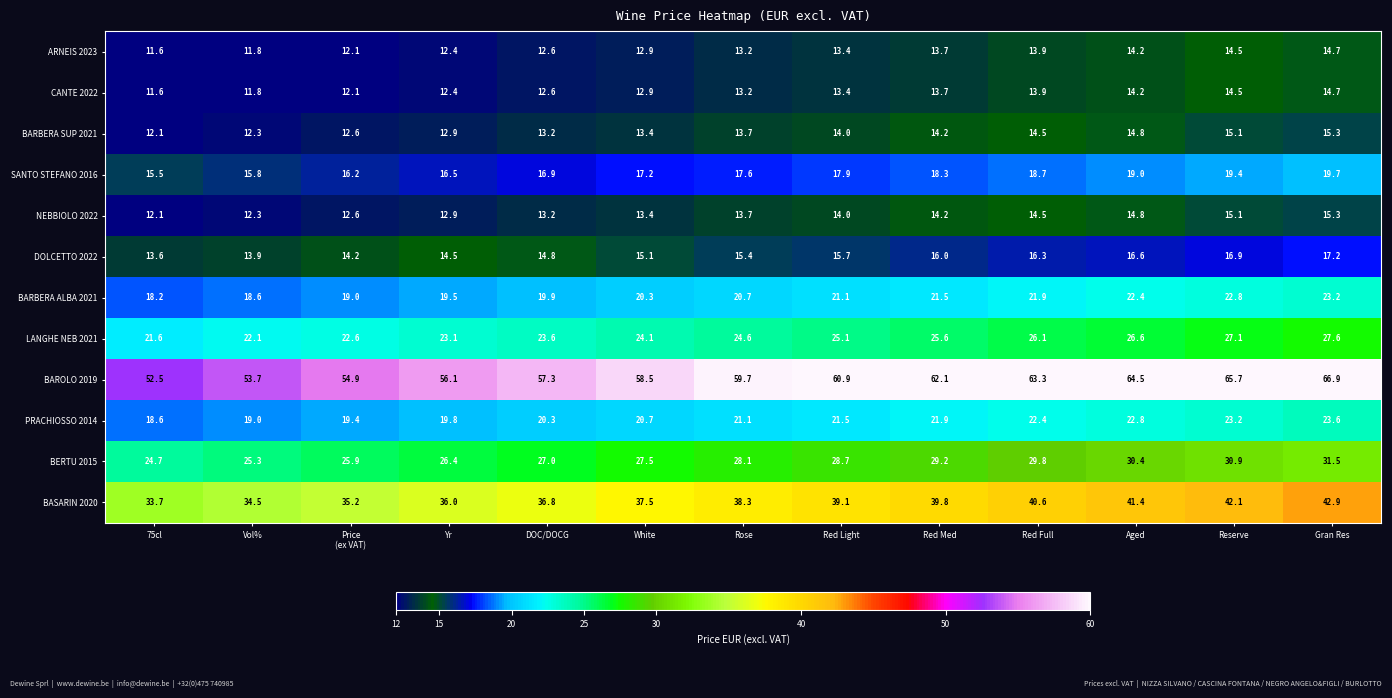

At how many categories does at least one series exceed 21?

13